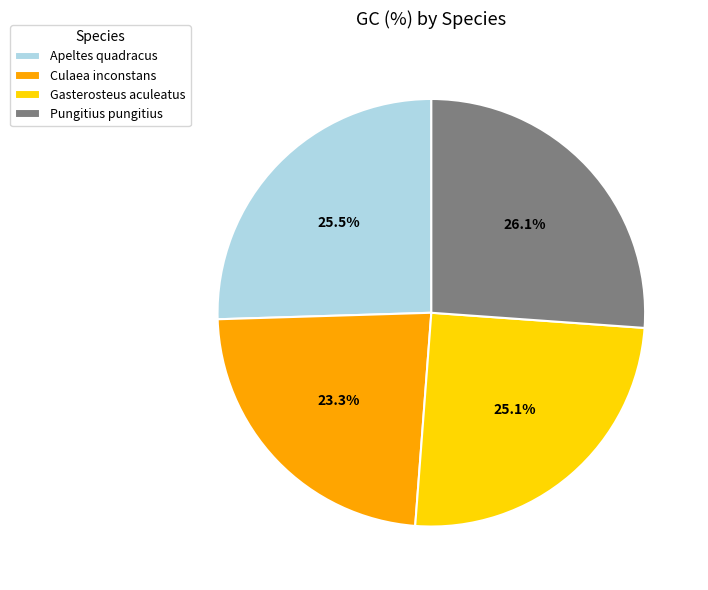

Count the number of slices in the pie.

4